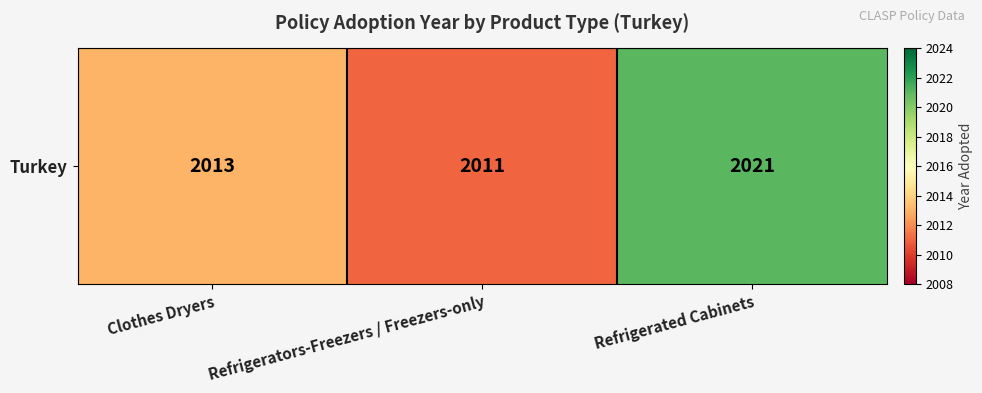

What is the ratio of the value at Refrigerated Cabinets to the value at Refrigerators-Freezers / Freezers-only?

1.0